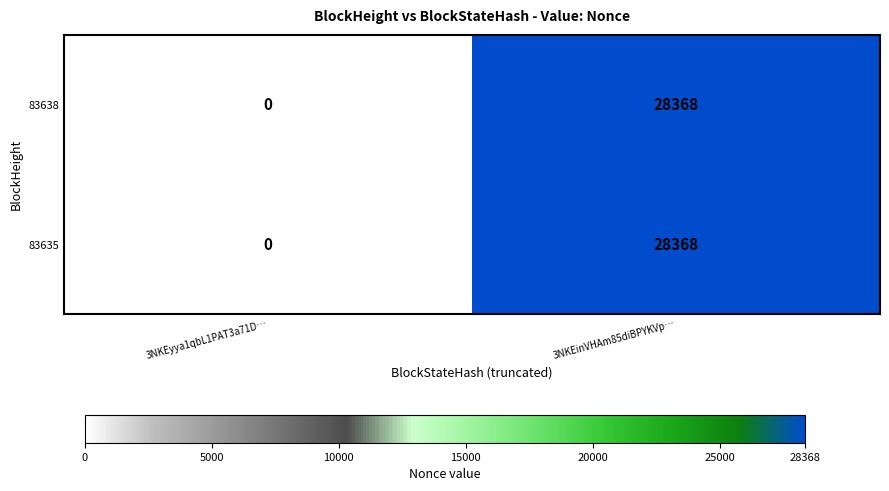

Which category has the lowest value across all series?

3NKEyya1qbL1PAT3a71D…